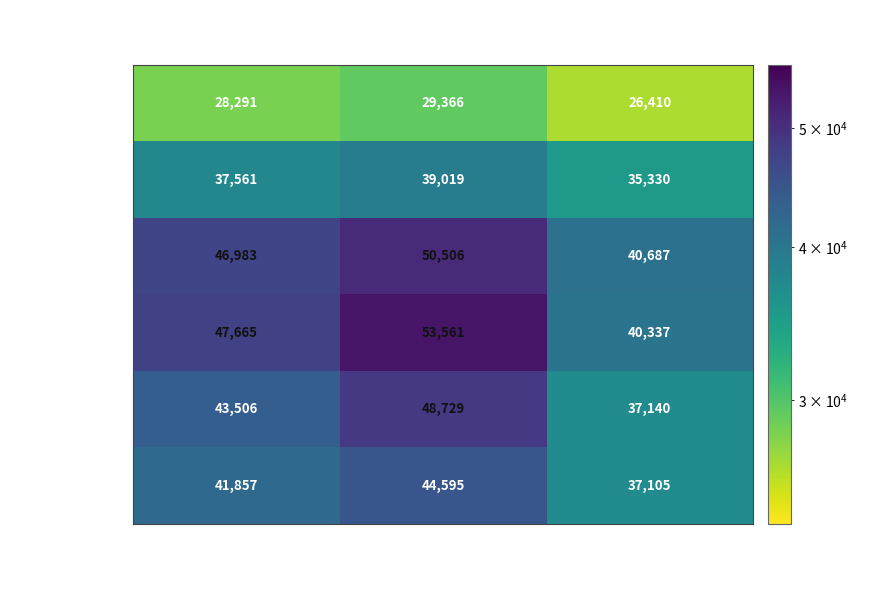

The do 20 let series shows 16413 at CELKEM. True or false?

False